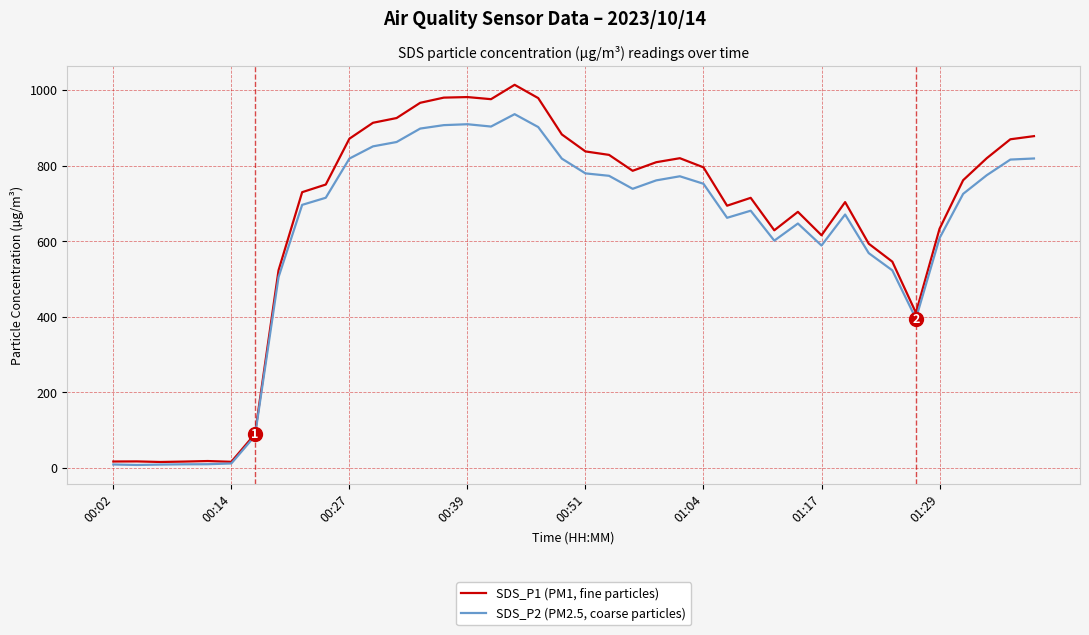

List the series in order of their peak value, lowest first.

SDS_P2 (PM2.5, coarse particles), SDS_P1 (PM1, fine particles)